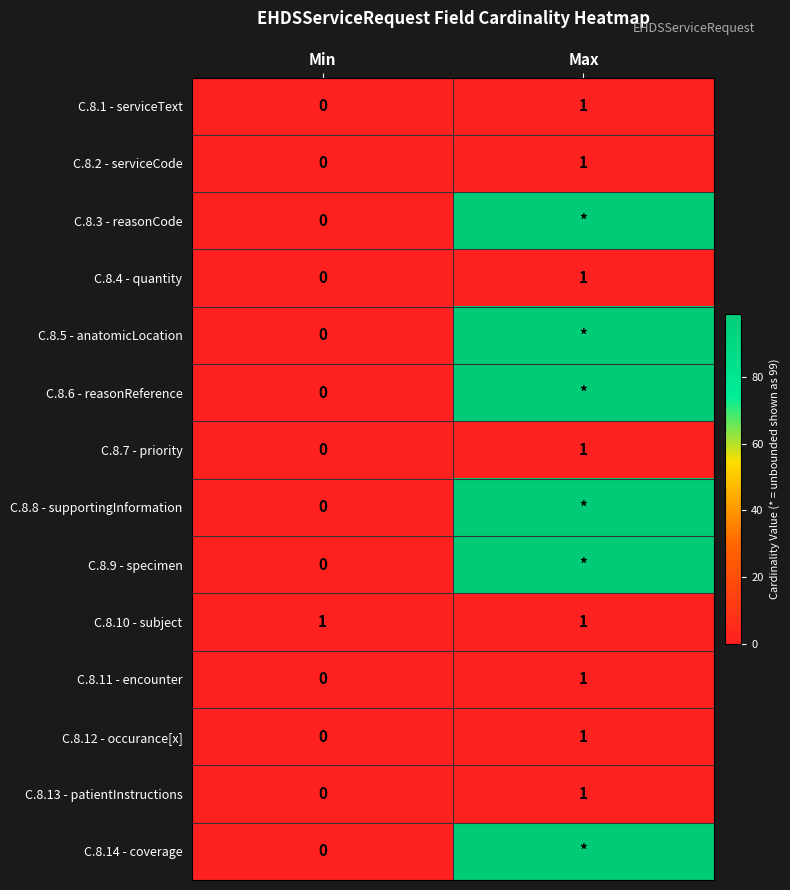

Rank the categories by C.8.12 - occurance[x] value from lowest to highest.

Min, Max